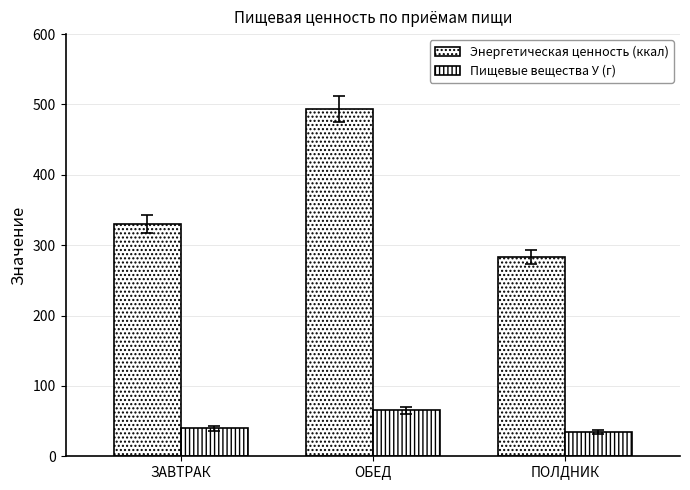

How many groups of bars are there?

3